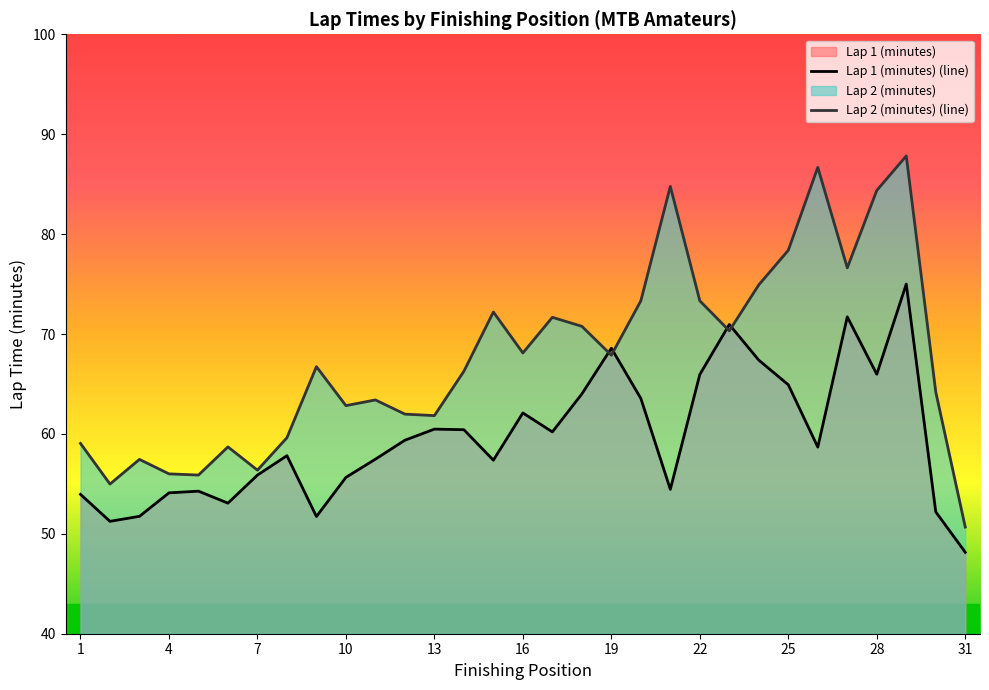

What is the lowest value of the Lap 2 (minutes) (line) series?

50.7